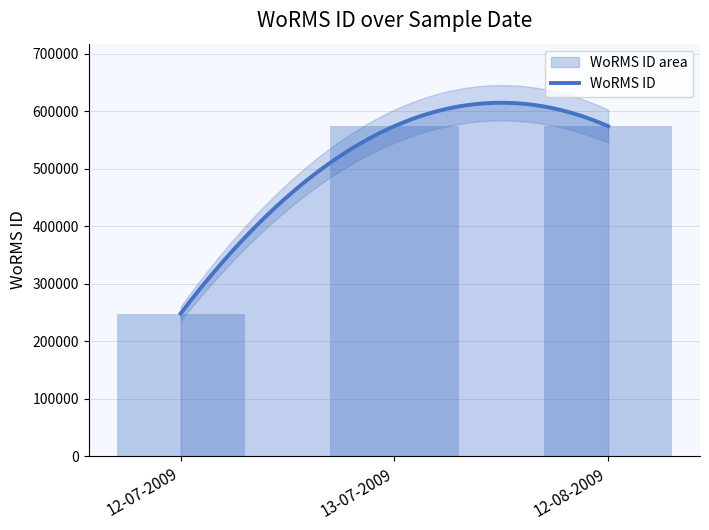

What is the sum of the values at 12-07-2009 and 12-08-2009?

822080